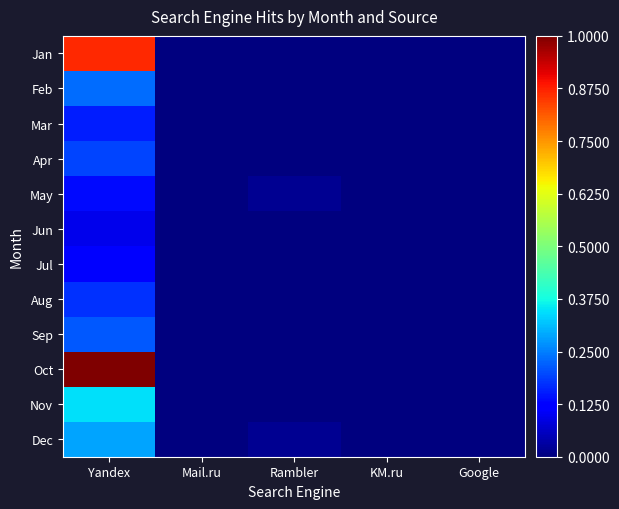

The Jul series shows 0.0 at KM.ru. True or false?

True